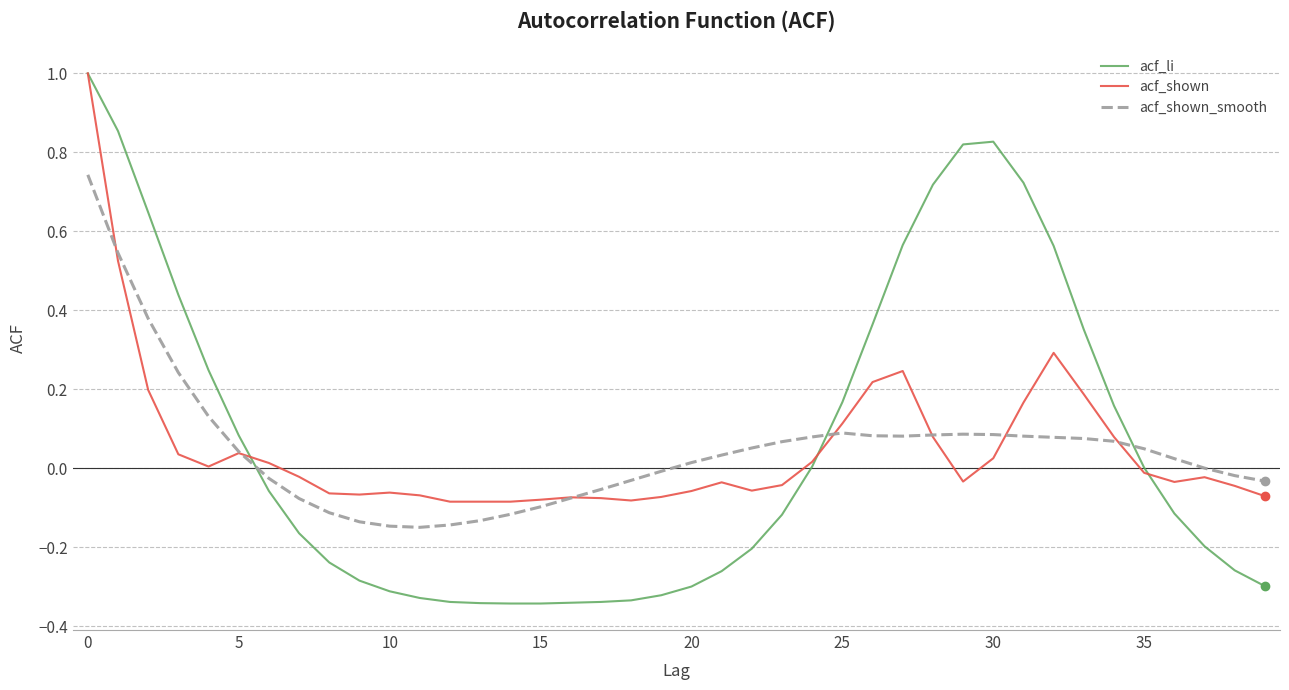

Which series has the widest spread of values?

acf_li